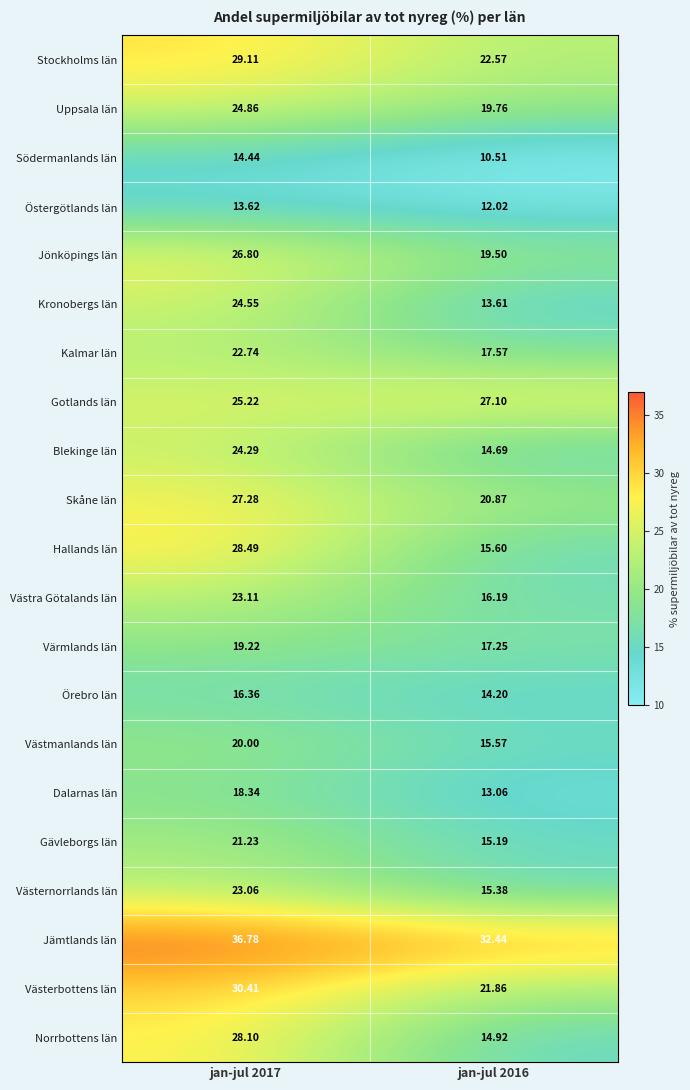

Which series changed the most between jan-jul 2017 and jan-jul 2016?

Norrbottens län